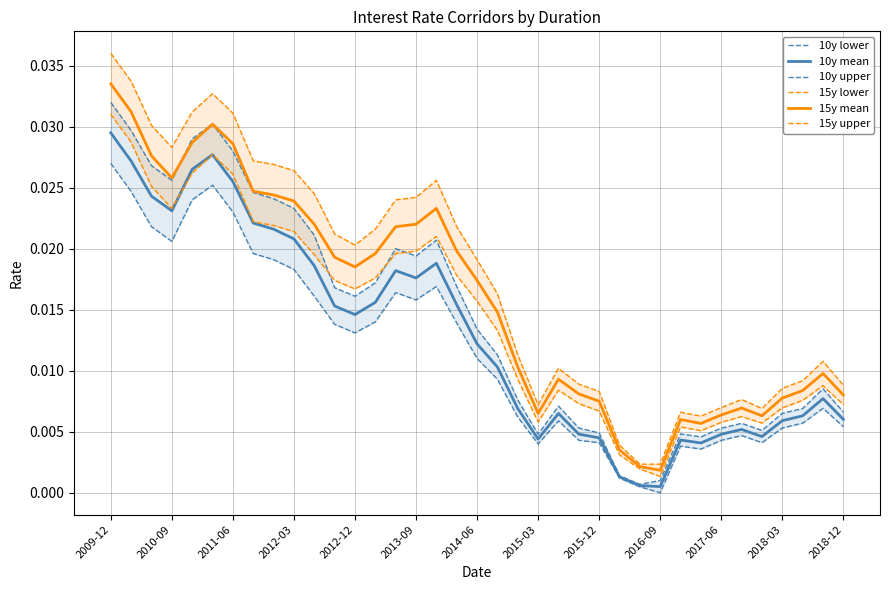

The value of 15y upper at 14 is 0.0. True or false?

False